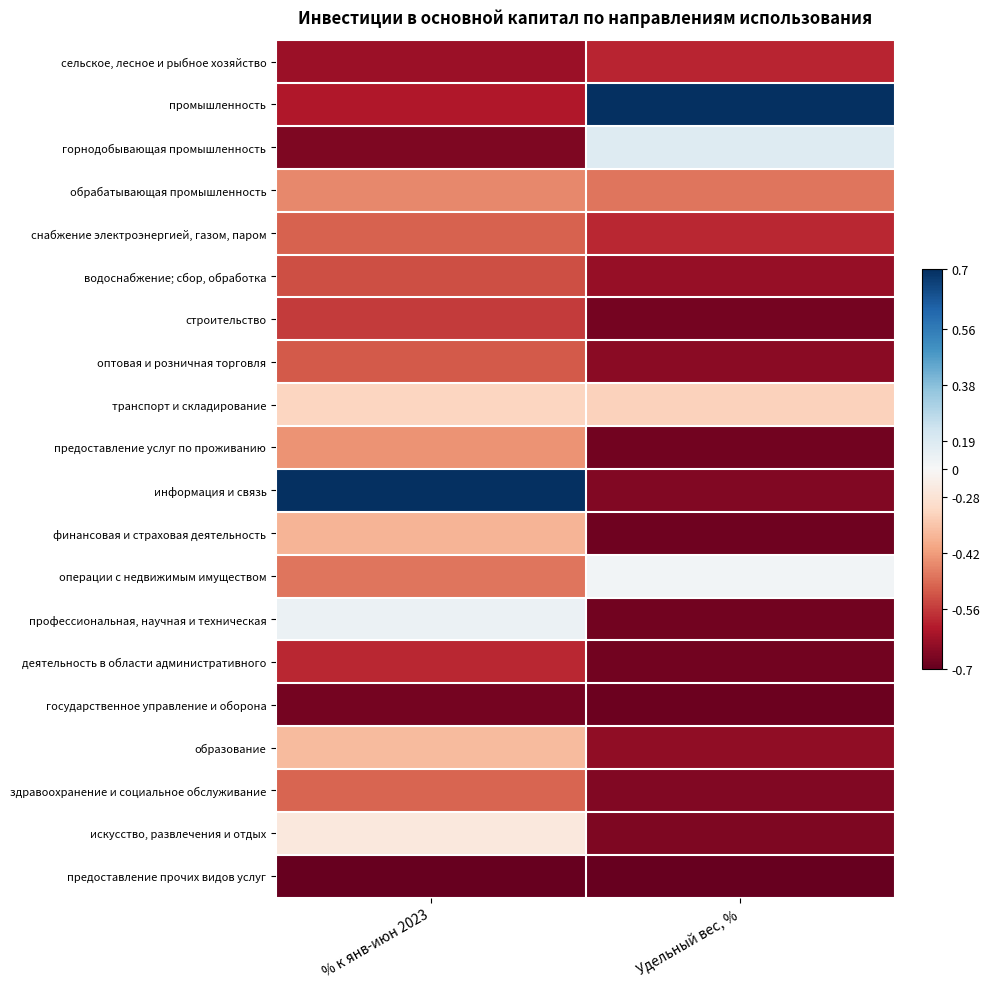

Which series has the widest spread of values?

информация и связь